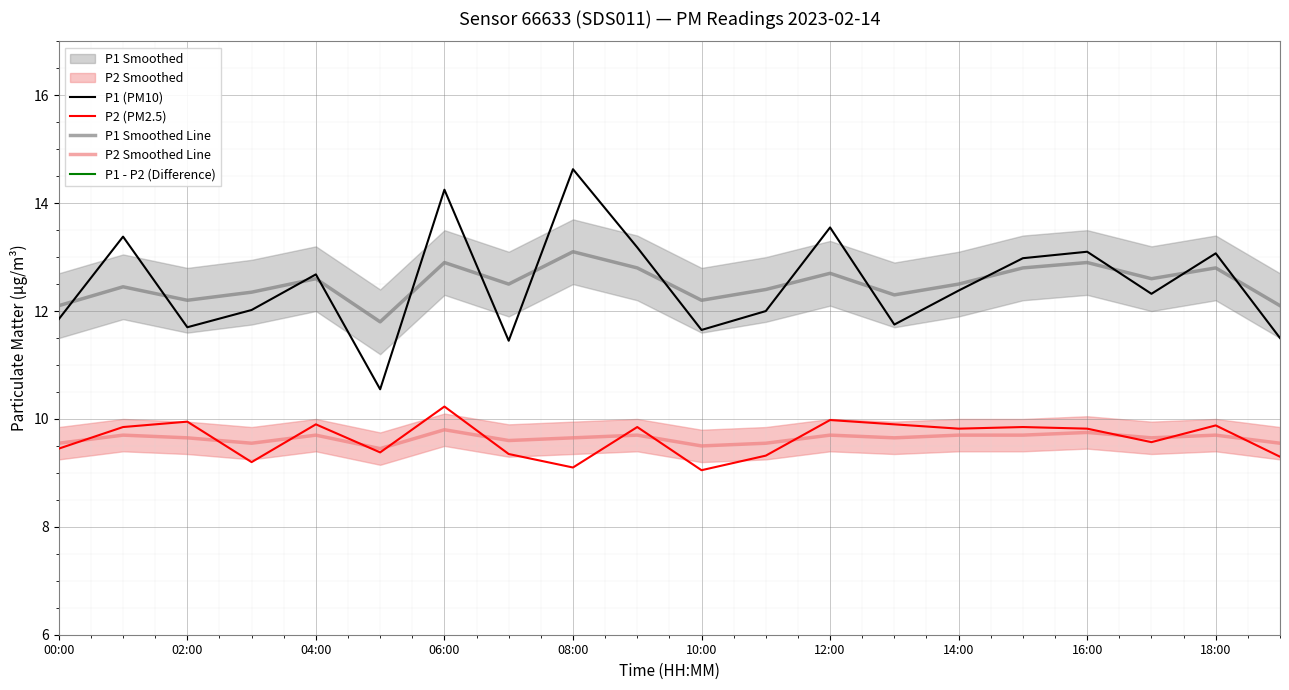

What is the maximum value for P2 (PM2.5)?

10.2